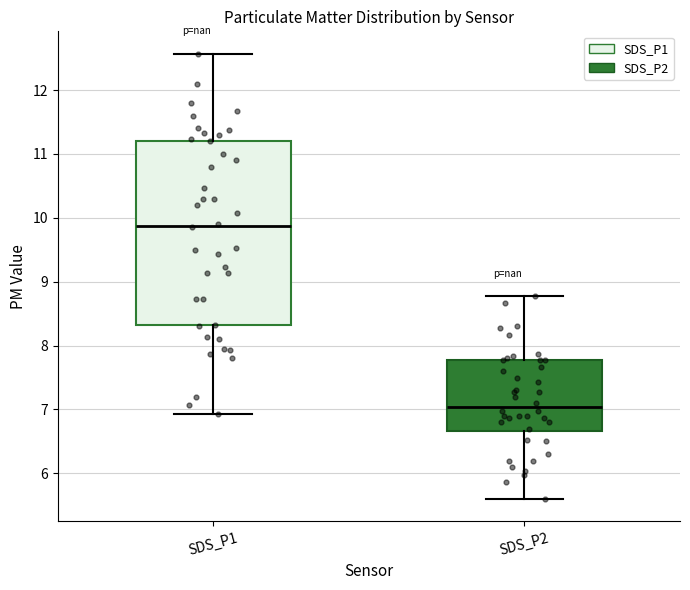

Reading left to right, read every box against the y-axis: the position of its median line, the range the box covers, and the ends of its whiskers. The values are not printed on the chart, so give them approximately, as read against the axis.

SDS_P1: median 9.9, box 8.3 to 11.2, whiskers 6.9 to 12.6
SDS_P2: median 7.0, box 6.7 to 7.8, whiskers 5.6 to 8.8